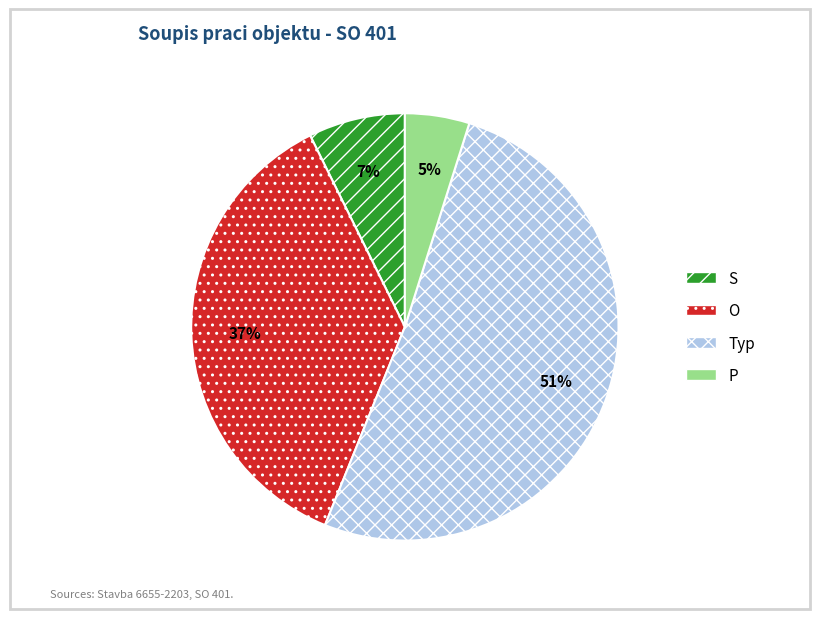

Does any single category account for the majority?

Yes